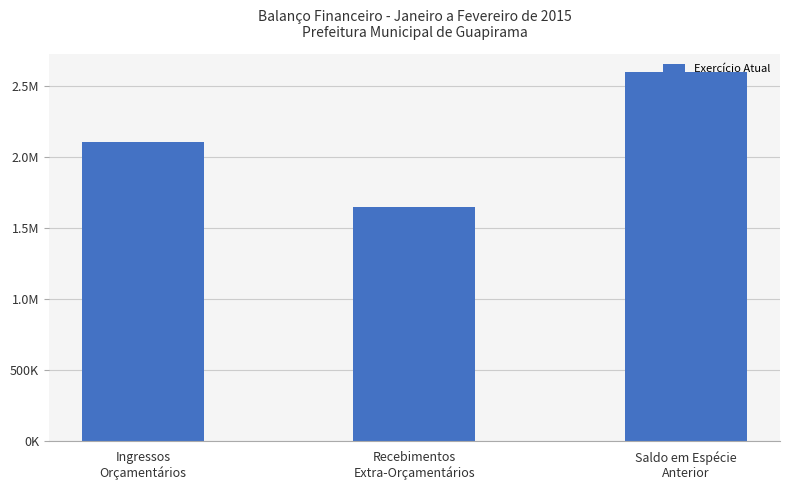

The value at Saldo em Espécie
Anterior is 3643046.3. True or false?

False